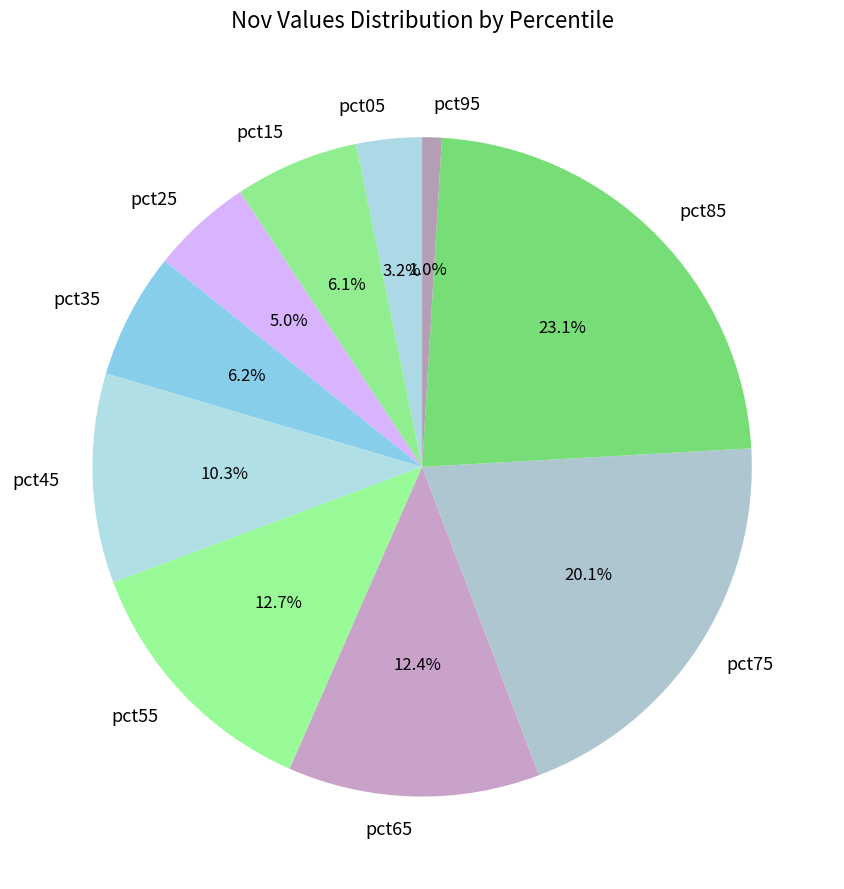

Does pct65 represent more than half of the total?

No